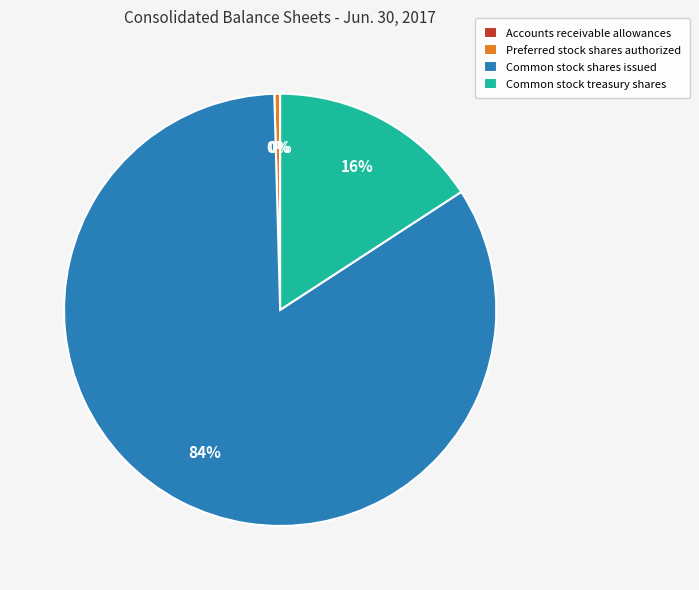

Which category has the biggest portion of the pie?

Common stock shares issued